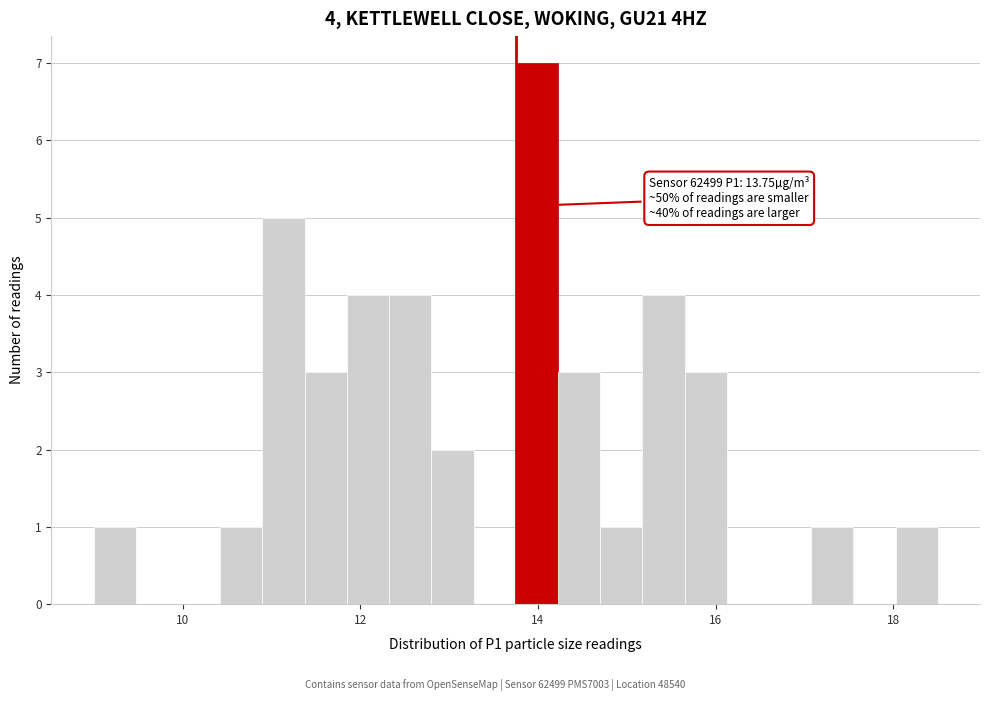

Around what value on the x-axis is the tallest bar? Give the approximate position of its centre, as read against the axis.

14.0